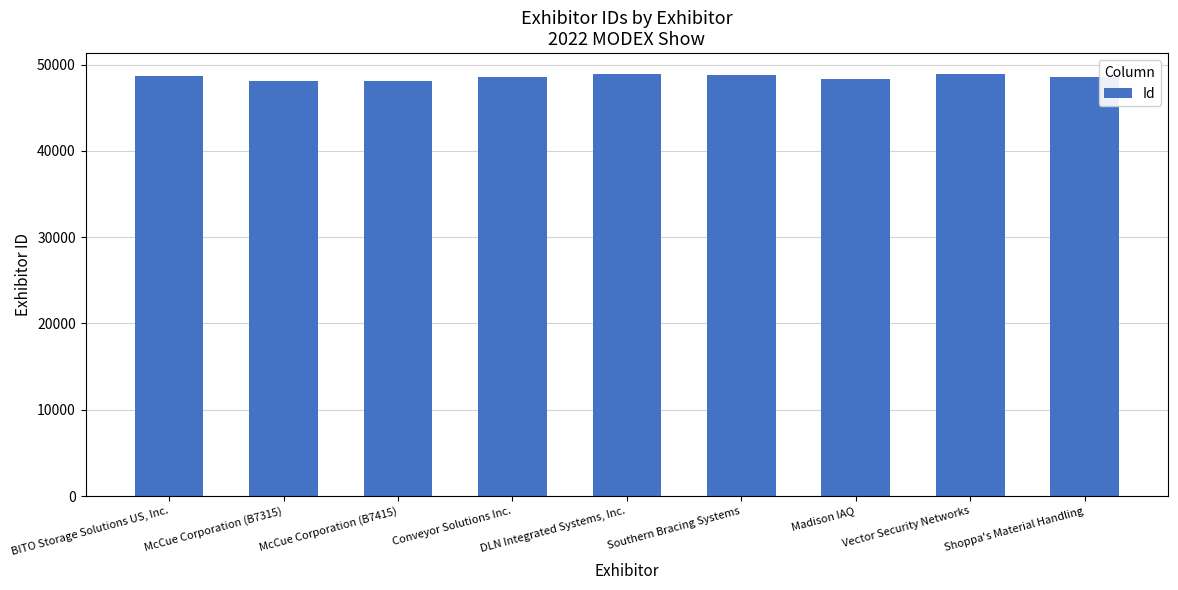

Rank the categories by value from highest to lowest.

DLN Integrated Systems, Inc., Vector Security Networks, Southern Bracing Systems, BITO Storage Solutions US, Inc., Shoppa's Material Handling, Conveyor Solutions Inc., Madison IAQ, McCue Corporation (B7415), McCue Corporation (B7315)